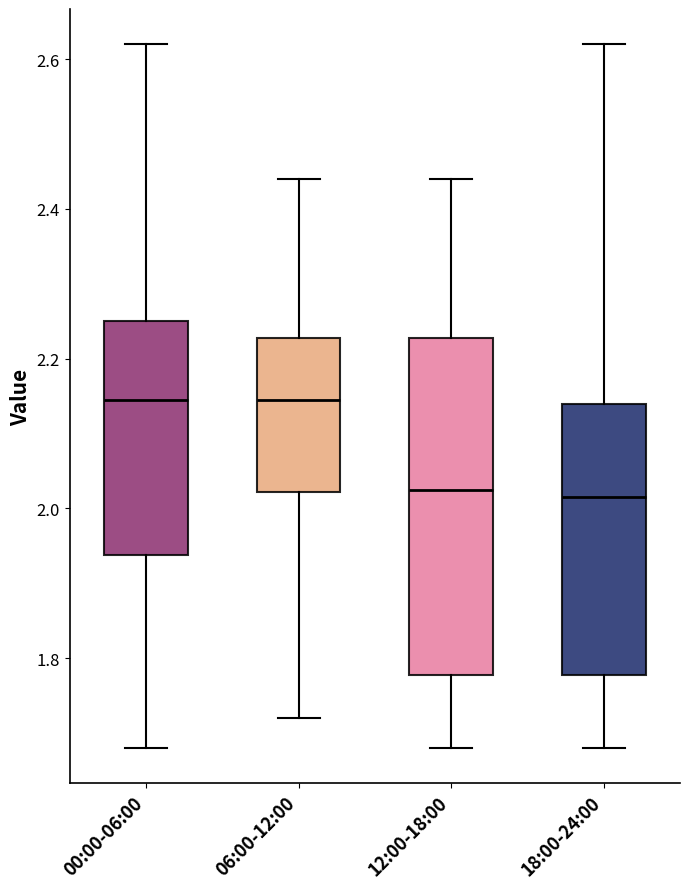

Which box is the tallest, from its lower edge to its upper edge?

12:00-18:00